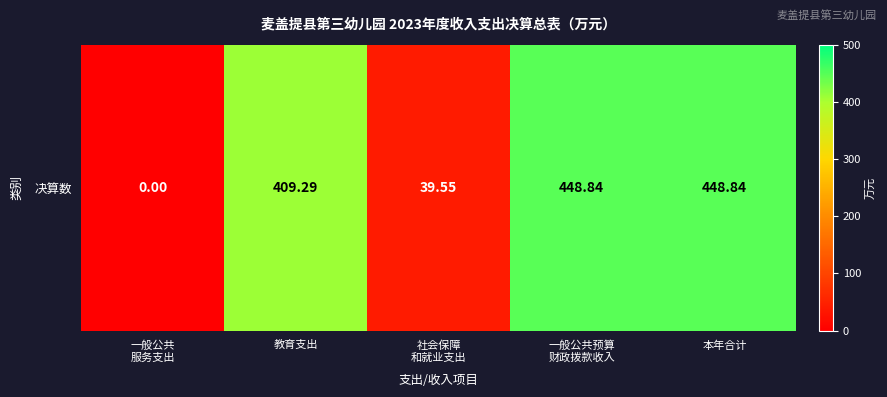

What is the difference between the values at 教育支出 and 一般公共
服务支出?

409.3